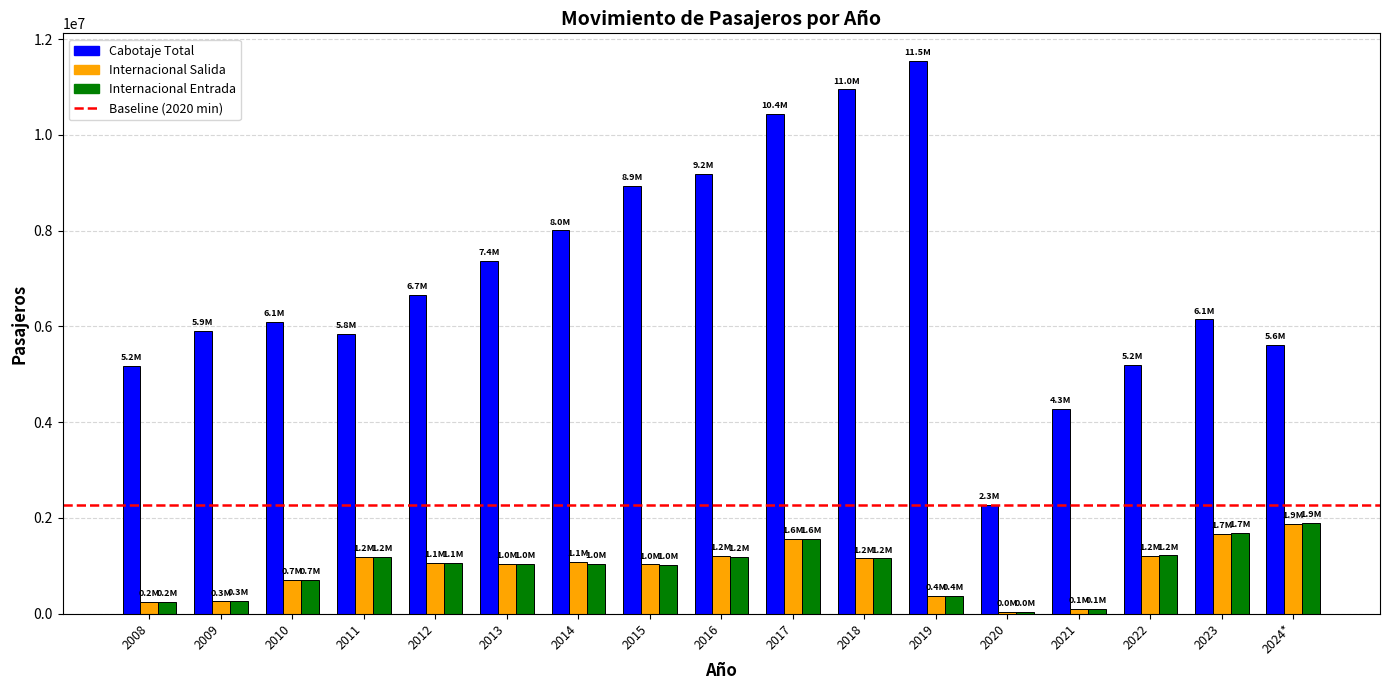

What is the spread (max minus min) of values at 2009?

5654139